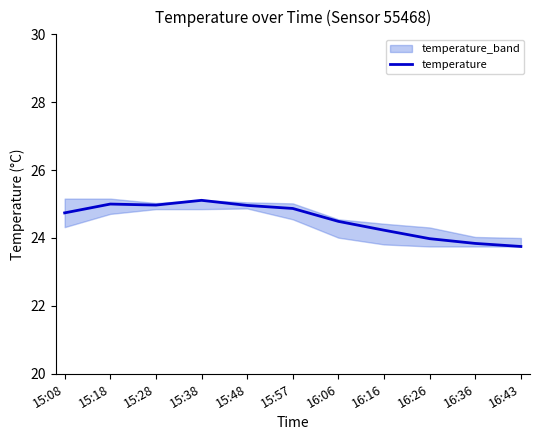

What is the smallest value displayed?

23.8